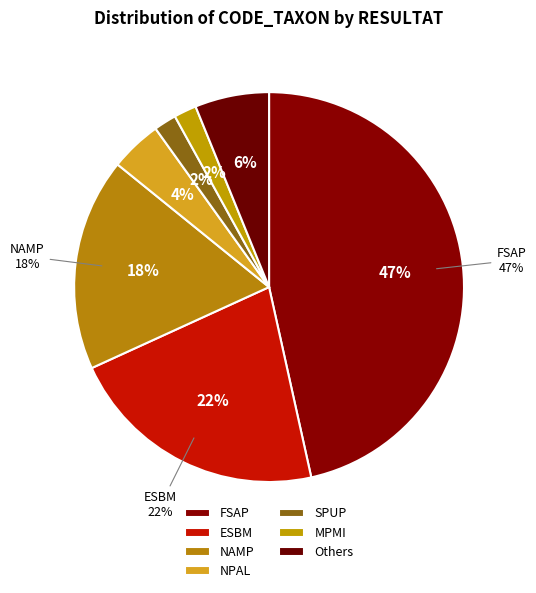

Does ESBM account for over 50% of the chart?

No